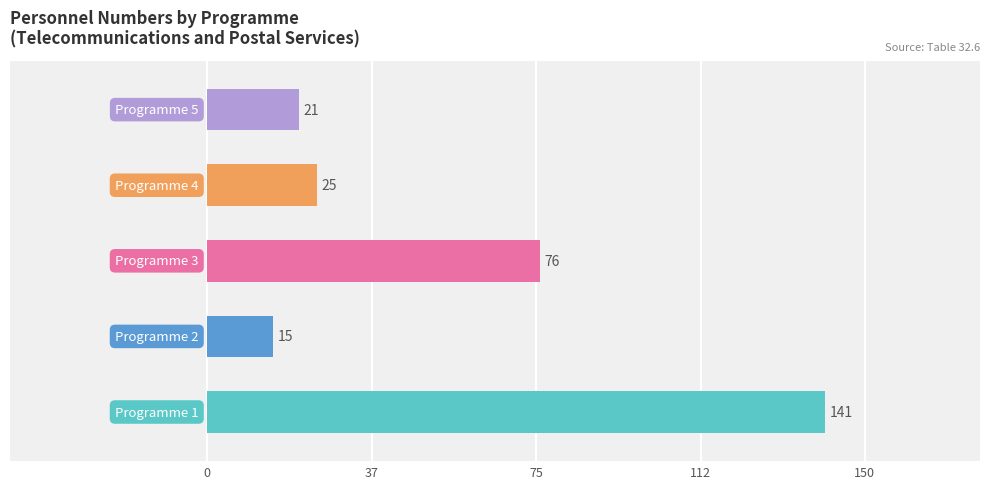

What is the maximum value shown in the chart?

141